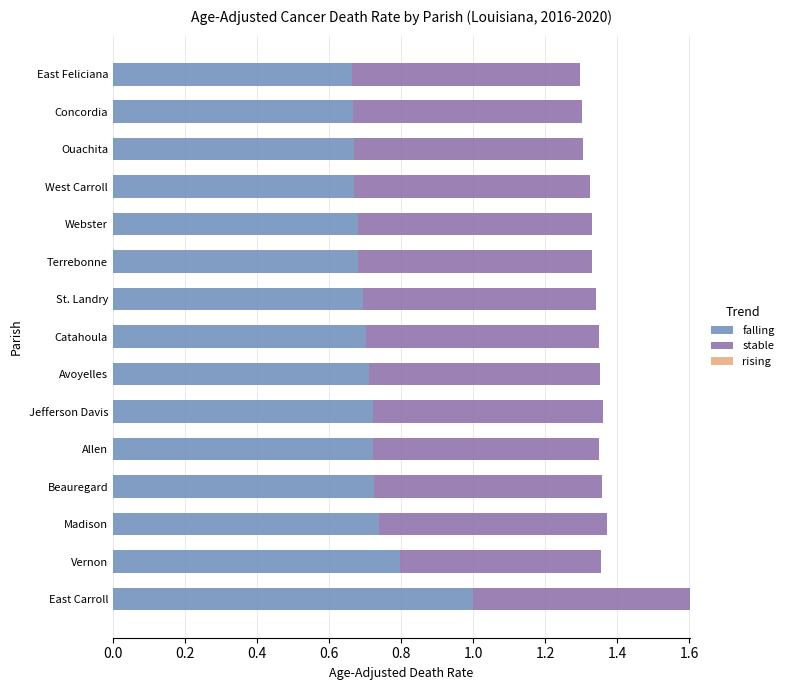

True or false: falling has a value of 0.7 at Jefferson Davis.

True